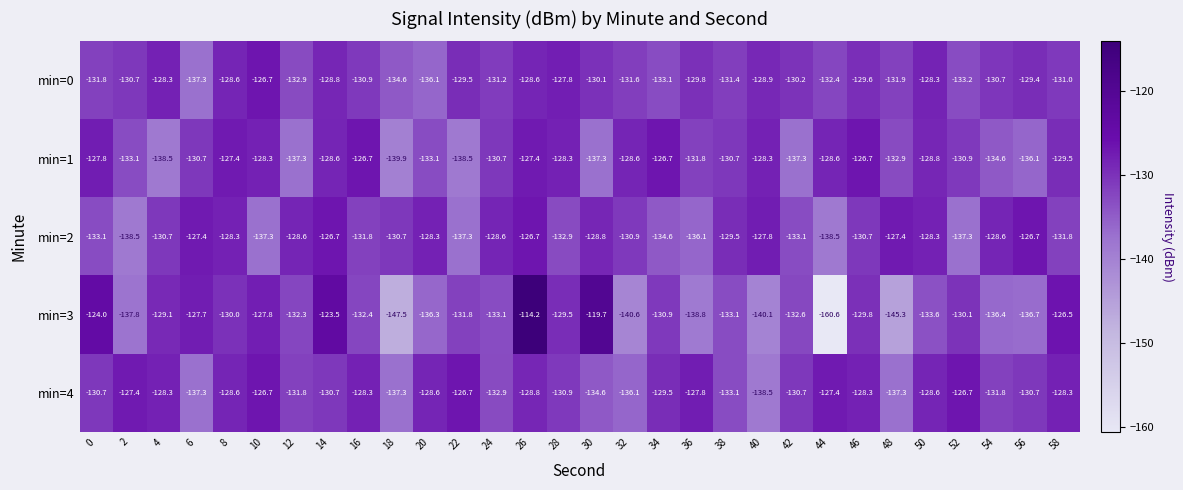

Rank the series at 26 from highest to lowest value.

min=3, min=2, min=1, min=0, min=4